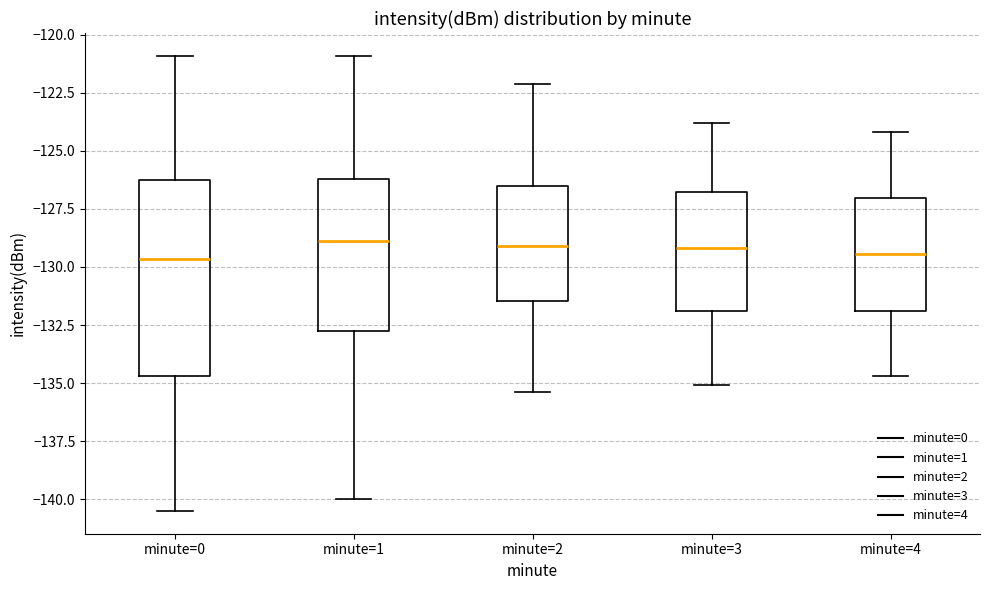

Which box is the tallest, from its lower edge to its upper edge?

minute=0